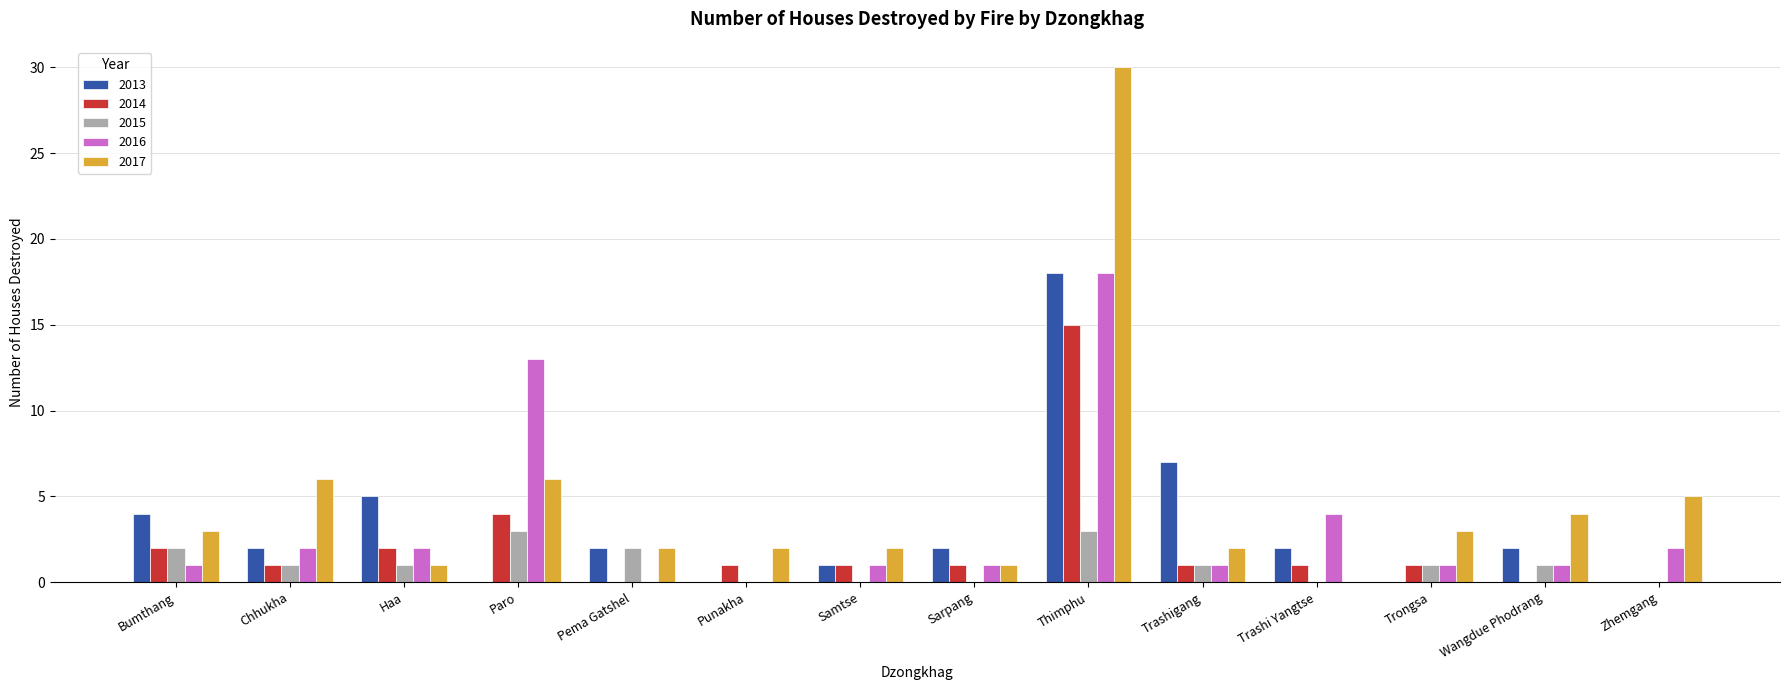

Is it true that 2017 equals 1 at Punakha?

False